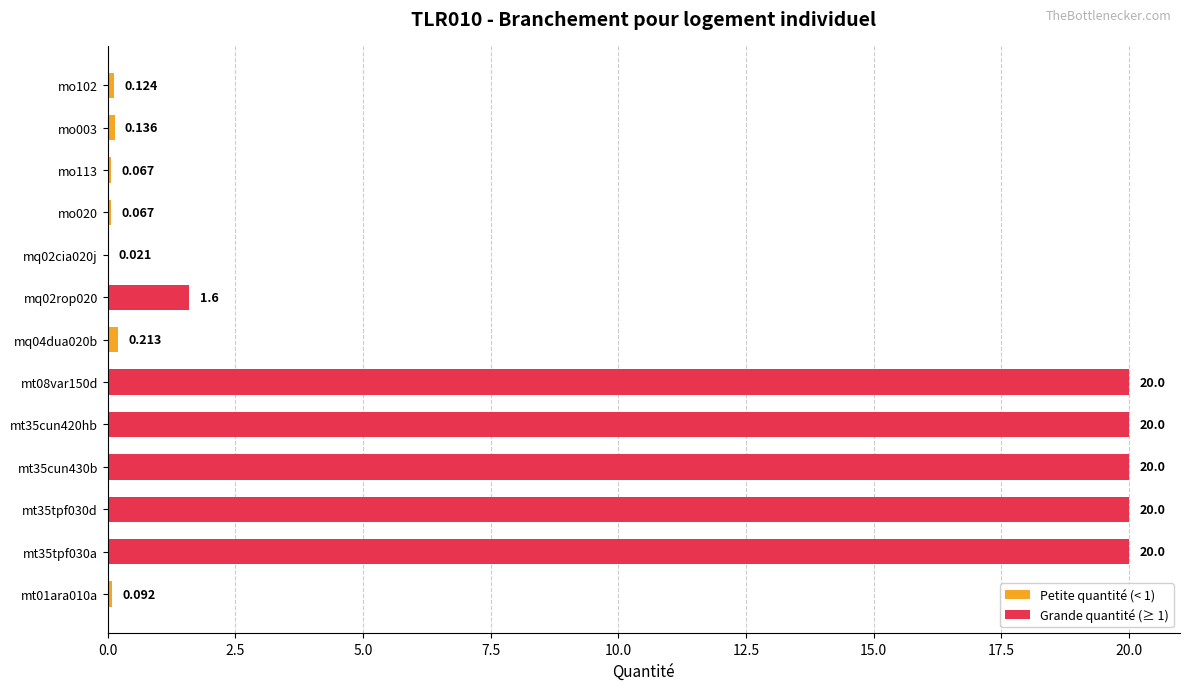

Count the number of categories in the chart.

13